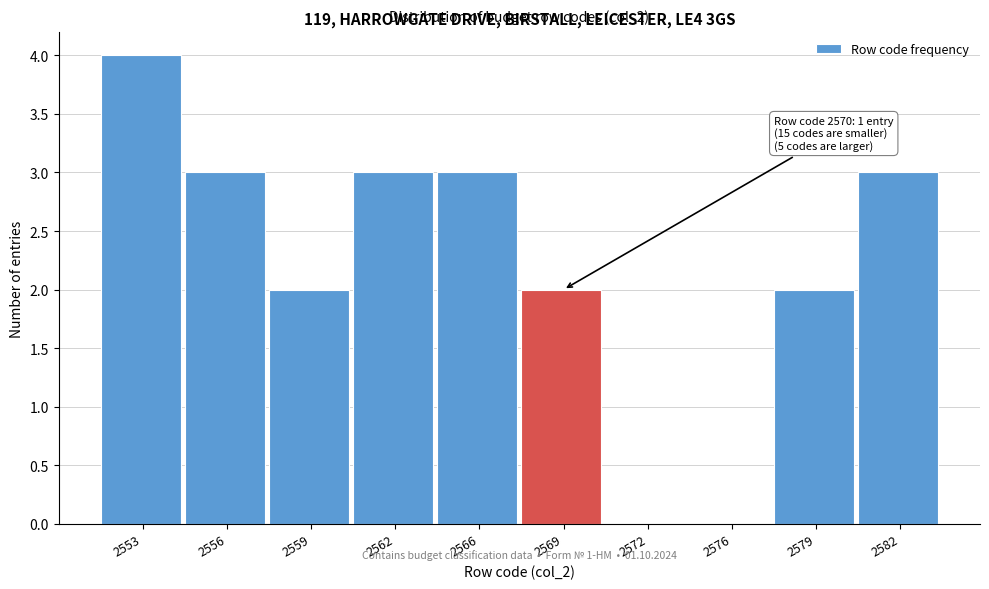

Reading left to right, transcribe all the data shown in this chart.

2553=4	2556=3	2559=2	2562=3	2566=3	2569=2	2572=0	2576=0	2579=2	2582=3